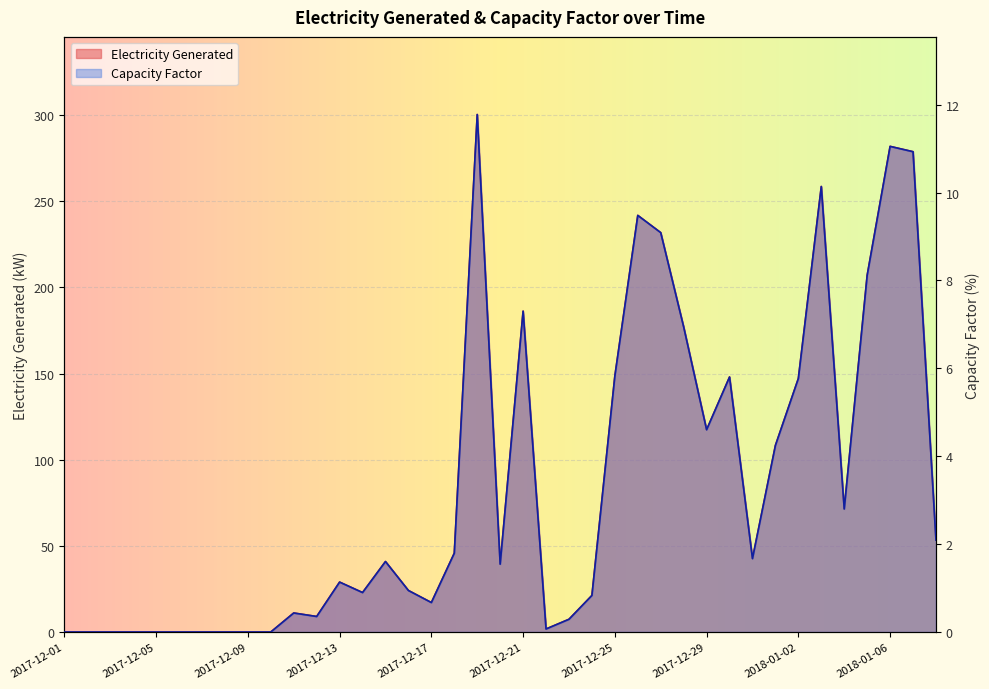

Does the chart display data point markers on the line(s)?

No